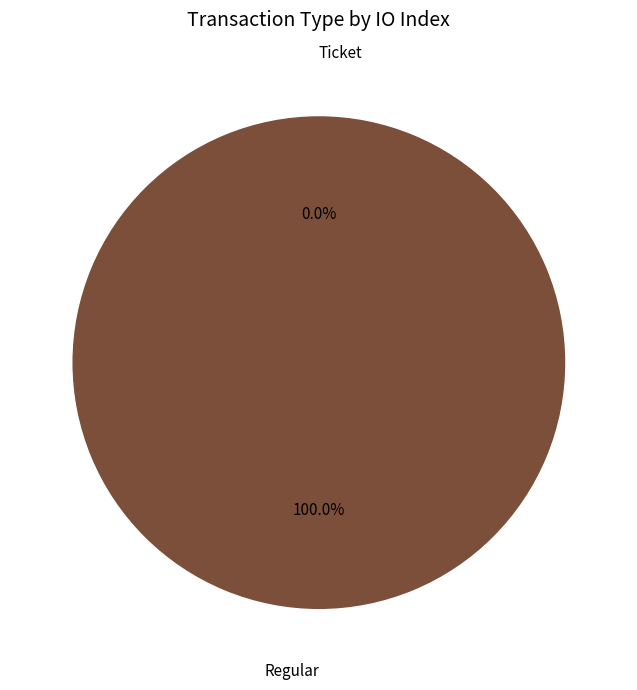

To the nearest percent, what is the combined percentage of Regular and Ticket?

100%